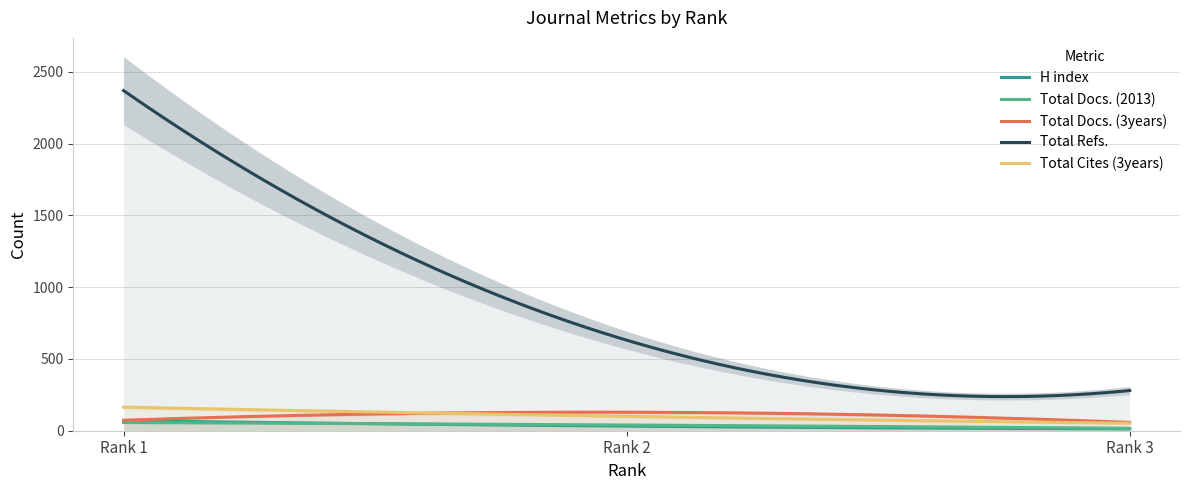

At which category does the chart reach its peak across all series?

Rank 1